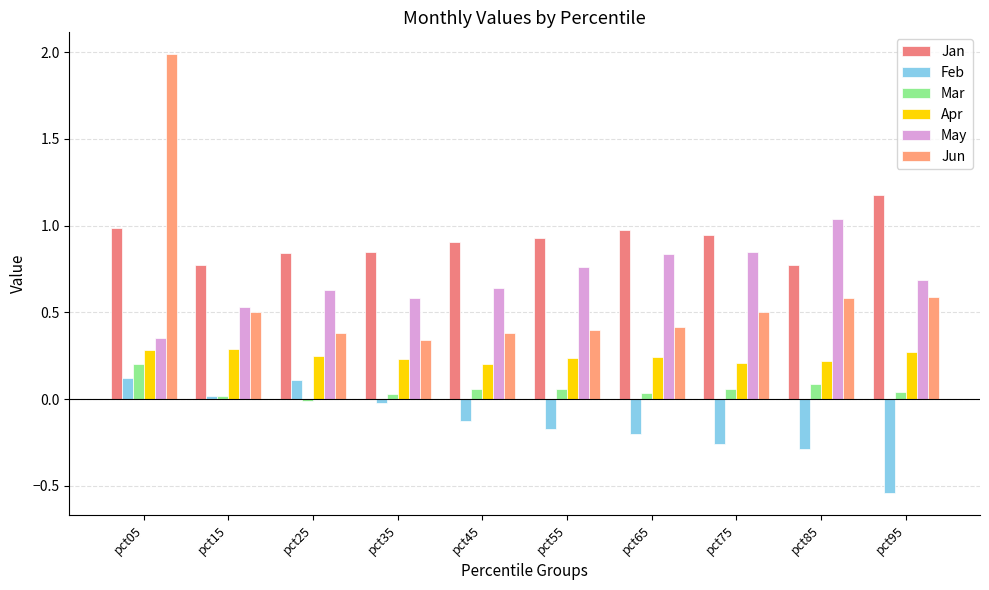

Reading right to left, extract all data points from this chart.

Jan: 1.2	0.8	0.9	1.0	0.9	0.9	0.9	0.8	0.8	1.0
Feb: -0.5	-0.3	-0.3	-0.2	-0.2	-0.1	-0.0	0.1	0.0	0.1
Mar: 0.0	0.1	0.1	0.0	0.1	0.1	0.0	-0.0	0.0	0.2
Apr: 0.3	0.2	0.2	0.2	0.2	0.2	0.2	0.3	0.3	0.3
May: 0.7	1.0	0.8	0.8	0.8	0.6	0.6	0.6	0.5	0.4
Jun: 0.6	0.6	0.5	0.4	0.4	0.4	0.3	0.4	0.5	2.0